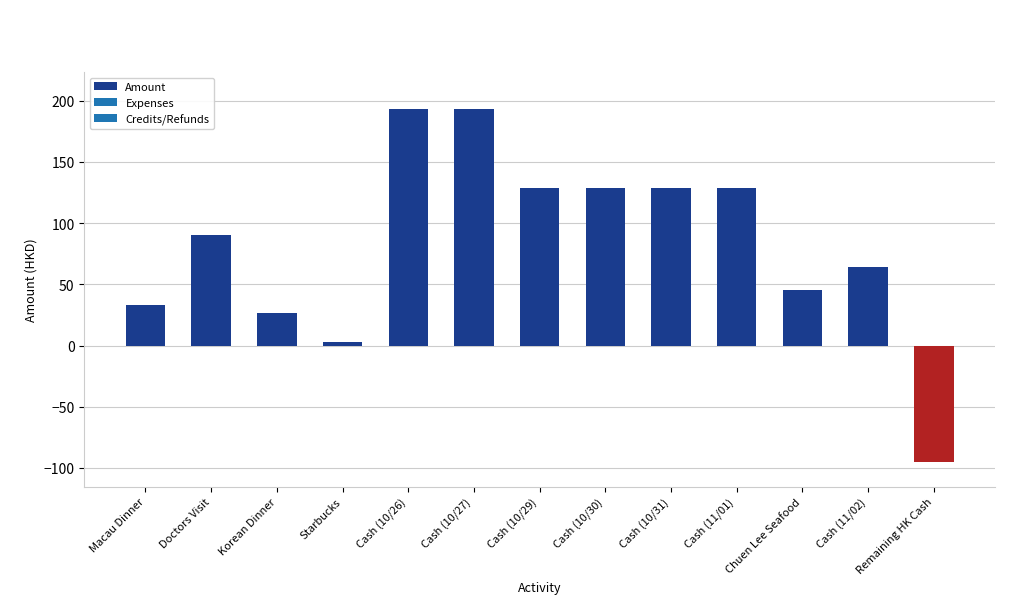

What is the value of the 12th bar from the left?

64.5